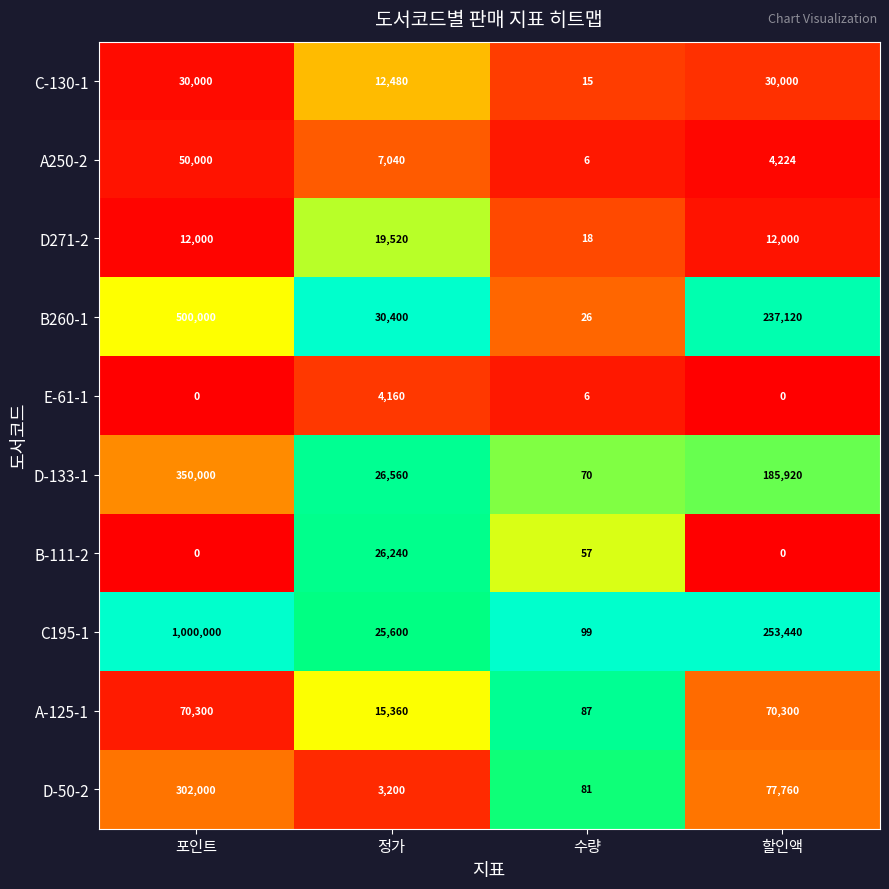

What is the average value of the A-125-1 series?

39012